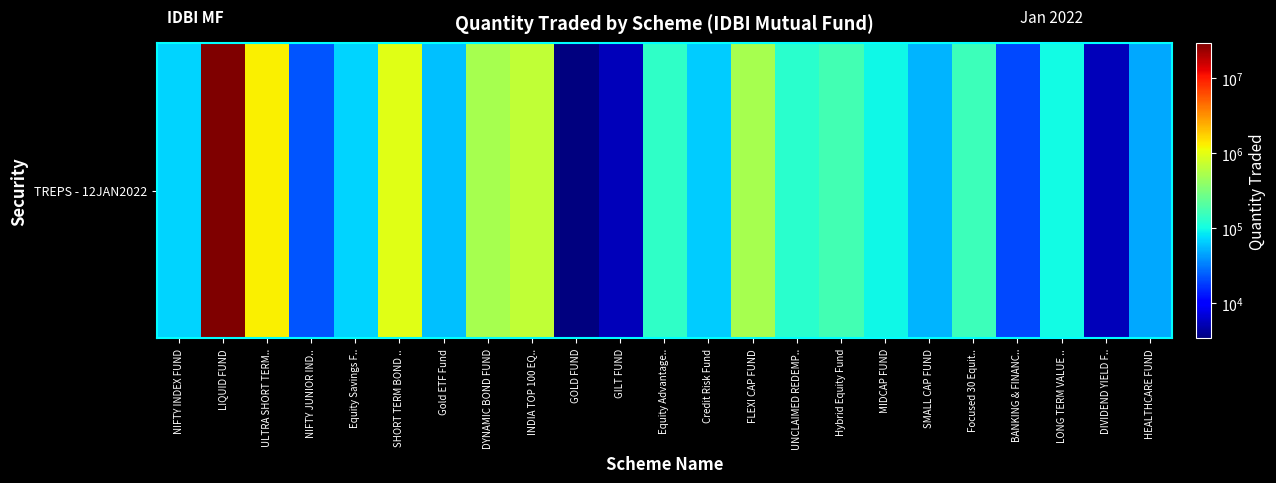

At which label is the value closest to 14739256?

ULTRA SHORT TERM..